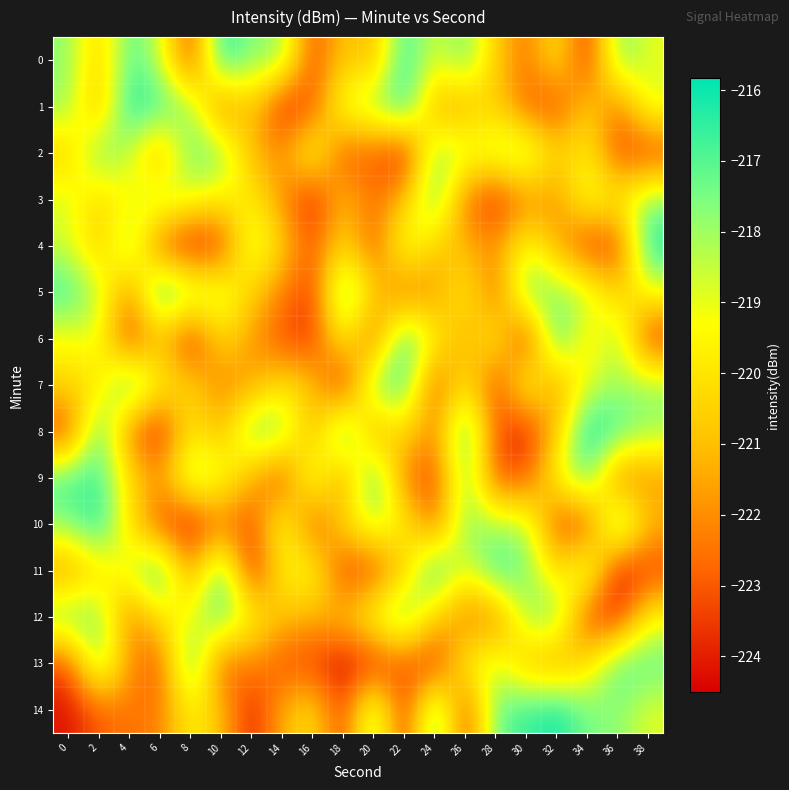

Which series has the widest spread of values?

row_10